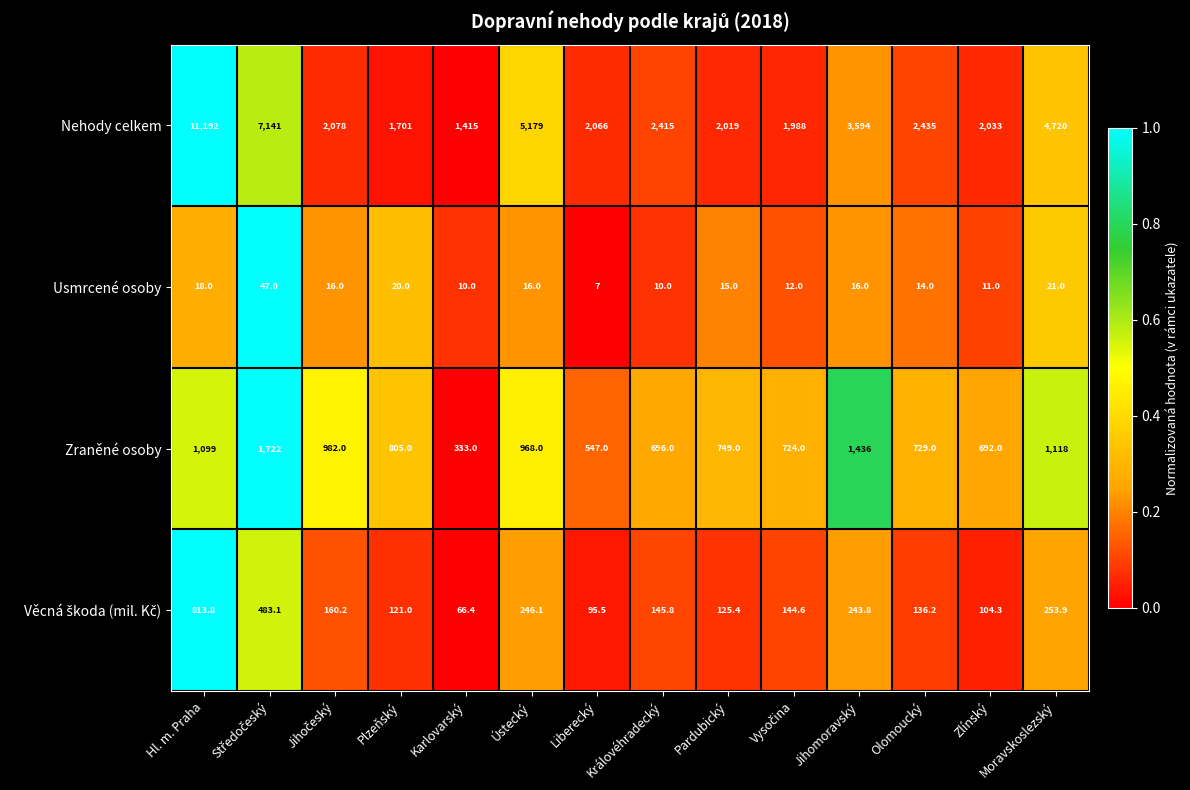

At which category is the sum across all series the highest?

Hl. m. Praha